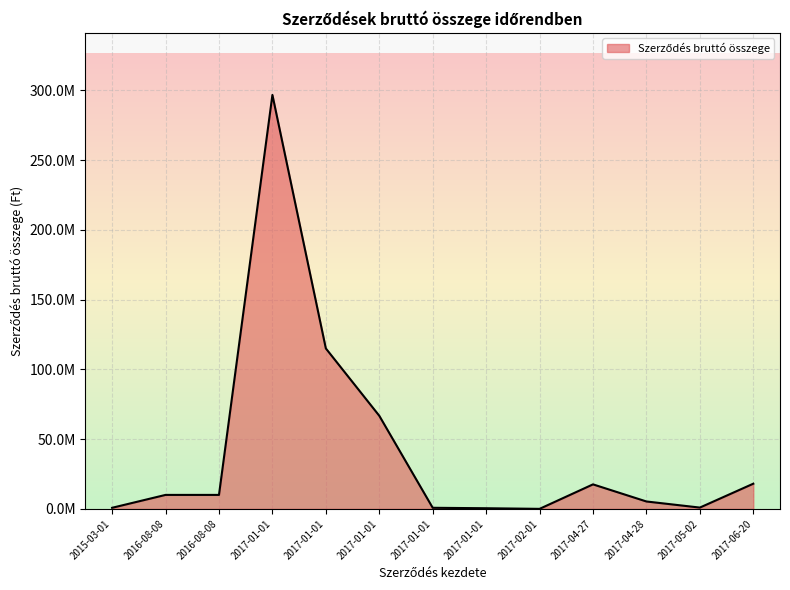

What is the difference between the maximum and minimum values?

296725542.8